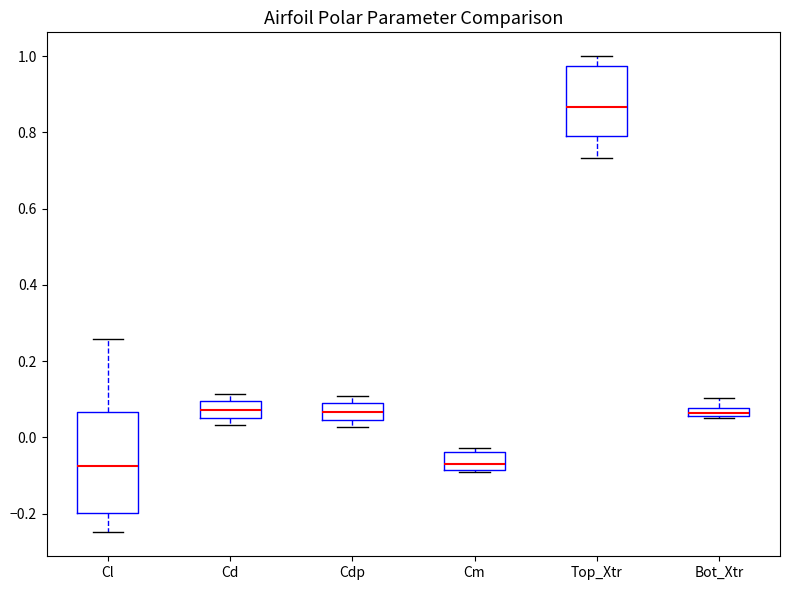

Where does the upper whisker of the box for Cl end on the y-axis? The values are not printed on the chart, so give them approximately, as read against the axis.

0.26